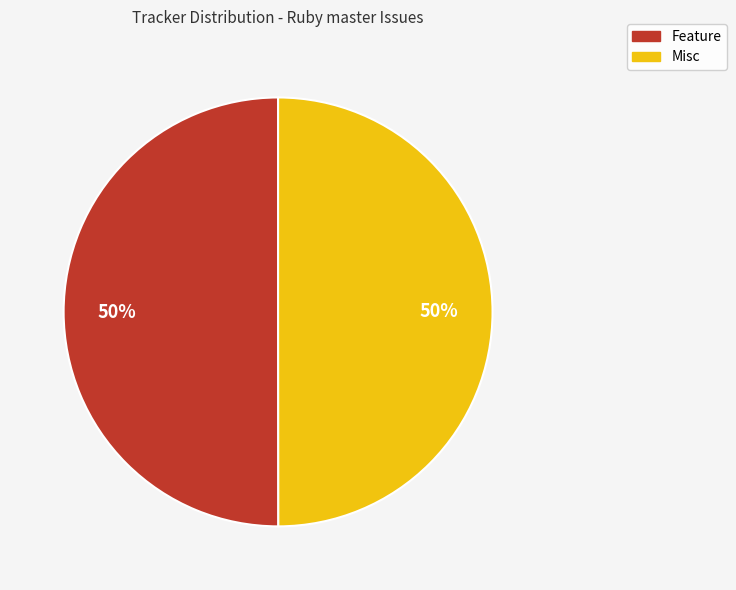

Do Misc and Feature together represent more than half of the pie?

Yes